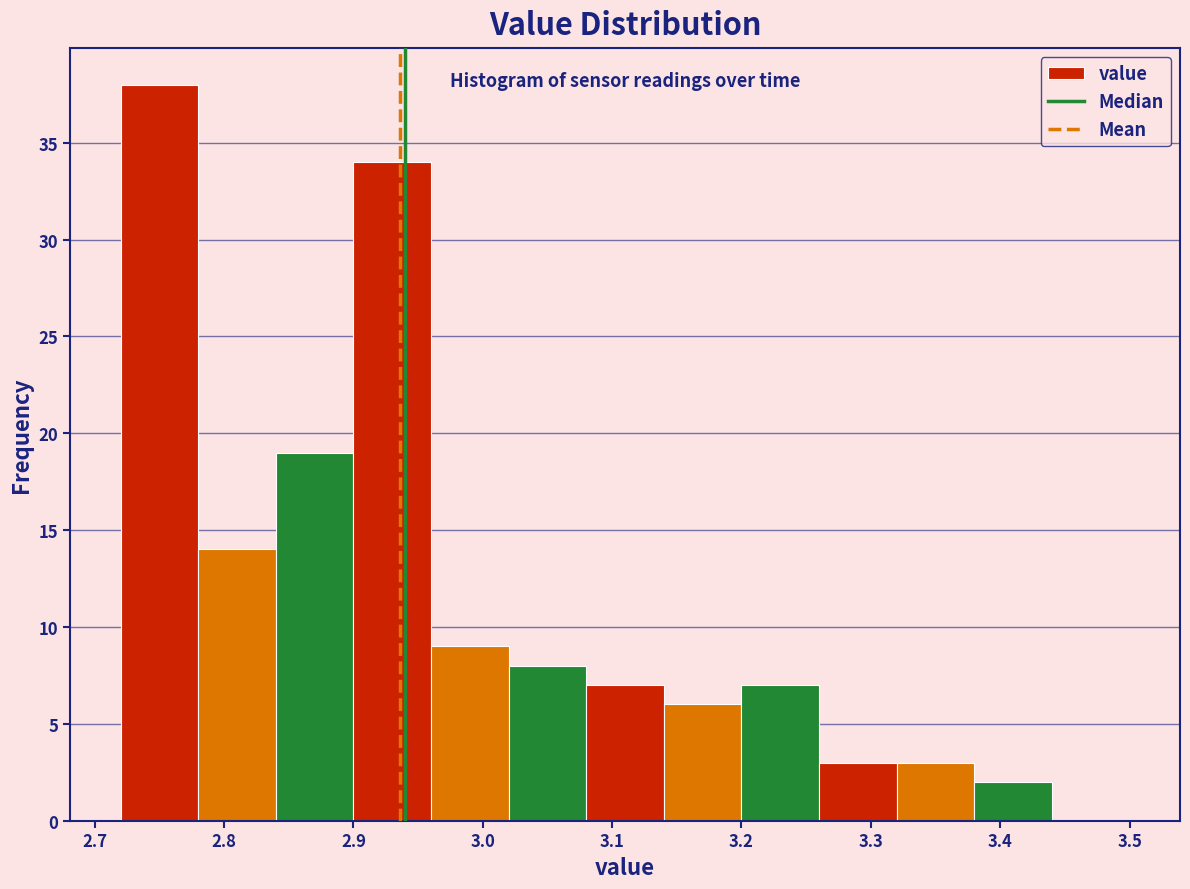

Over which range of the x-axis is the bar tallest?

2.72 to 2.78